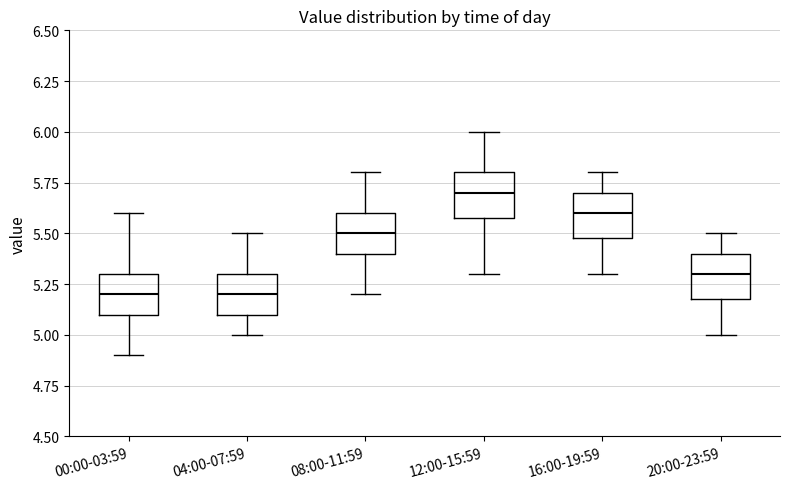

Where is the lower edge of the box for 20:00-23:59 on the y-axis? The values are not printed on the chart, so give them approximately, as read against the axis.

5.2